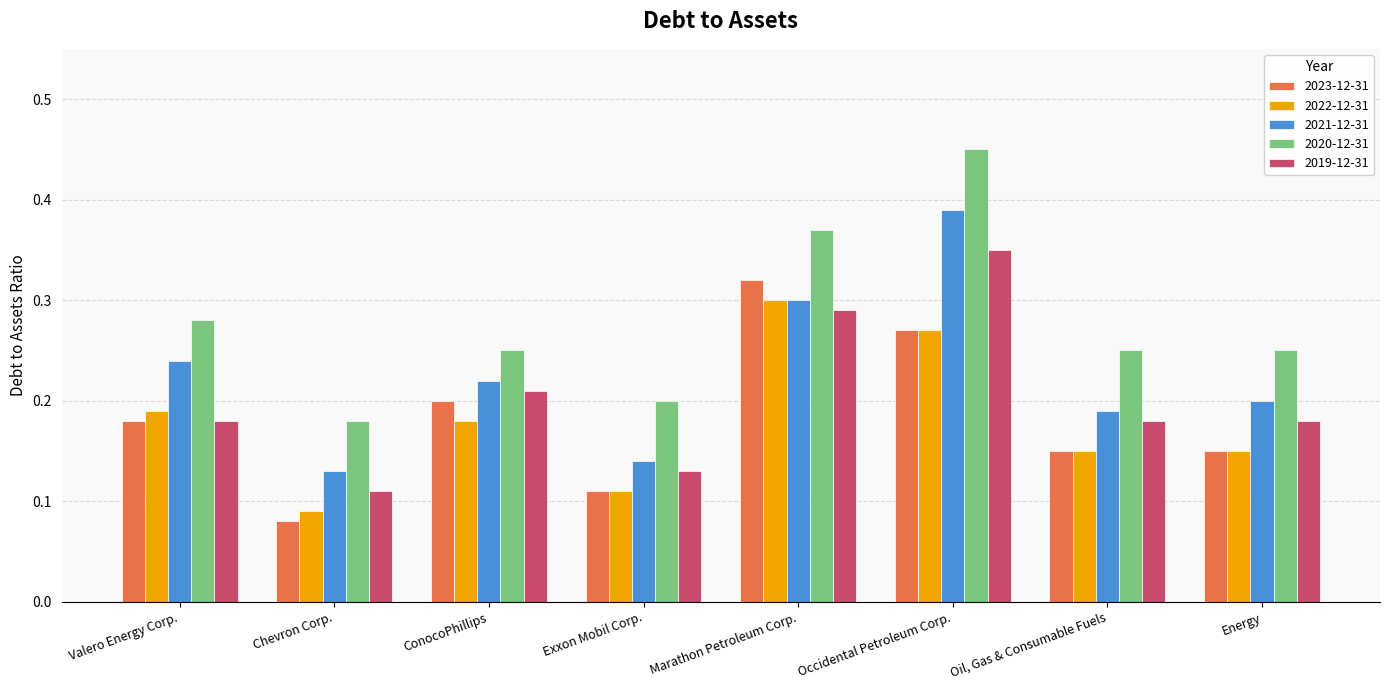

Between Chevron Corp. and Occidental Petroleum Corp., which series saw the biggest shift?

2020-12-31